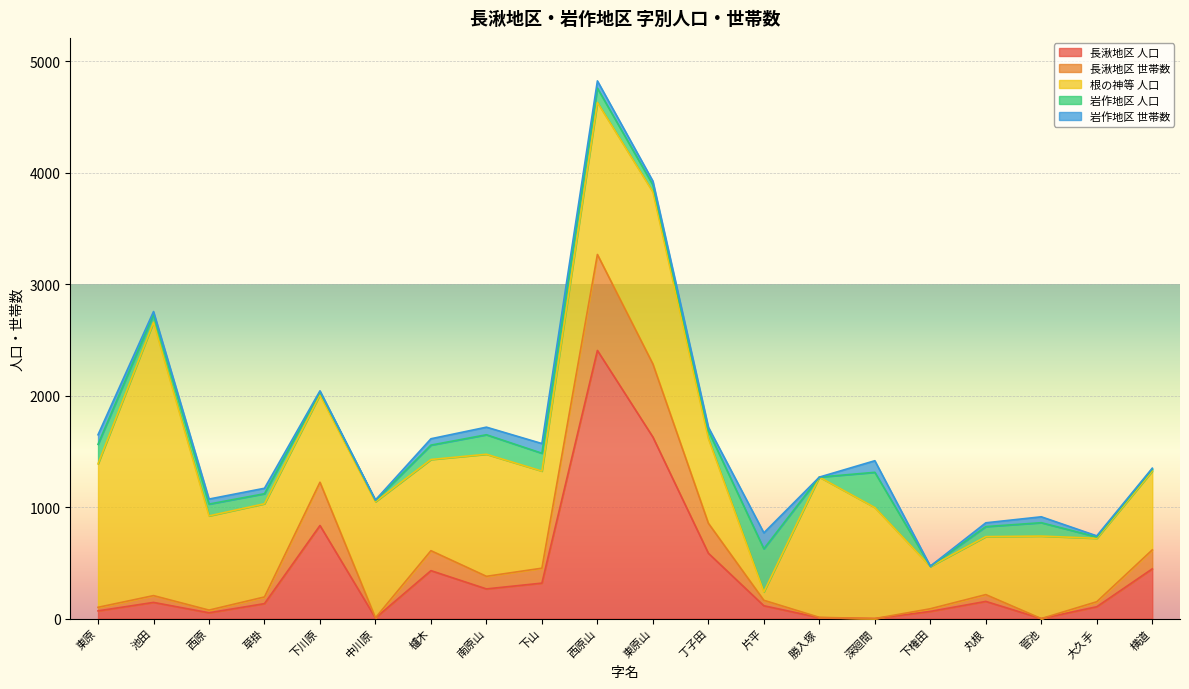

What is the difference between the maximum and minimum values in the 根の神等 人口 series?

2377